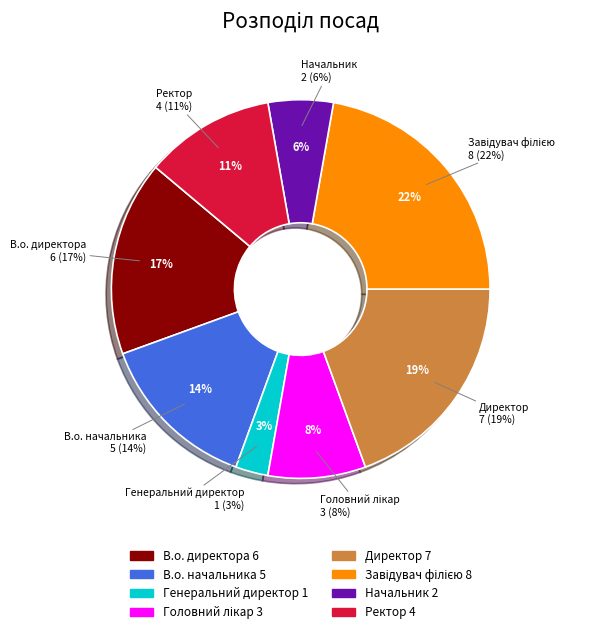

To the nearest percent, what portion does В.о. начальника represent?

14%